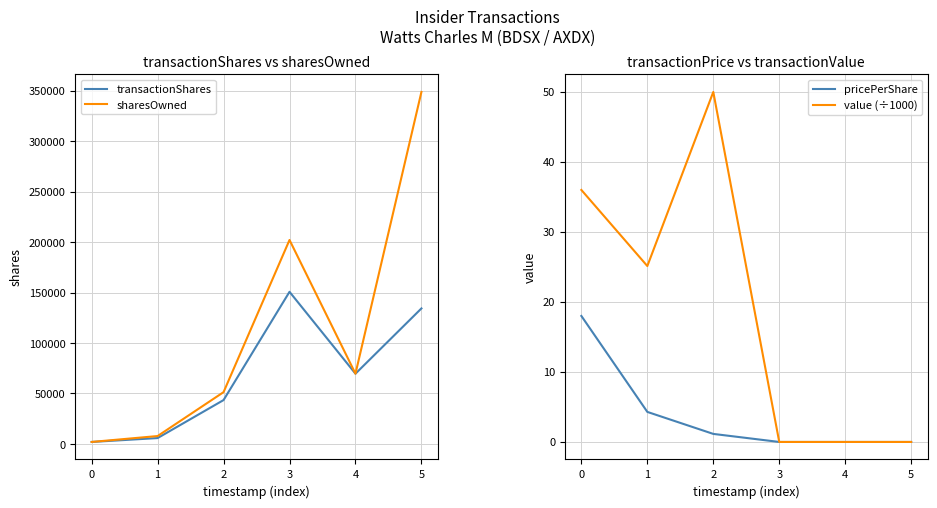

Count the number of data series in this chart.

4